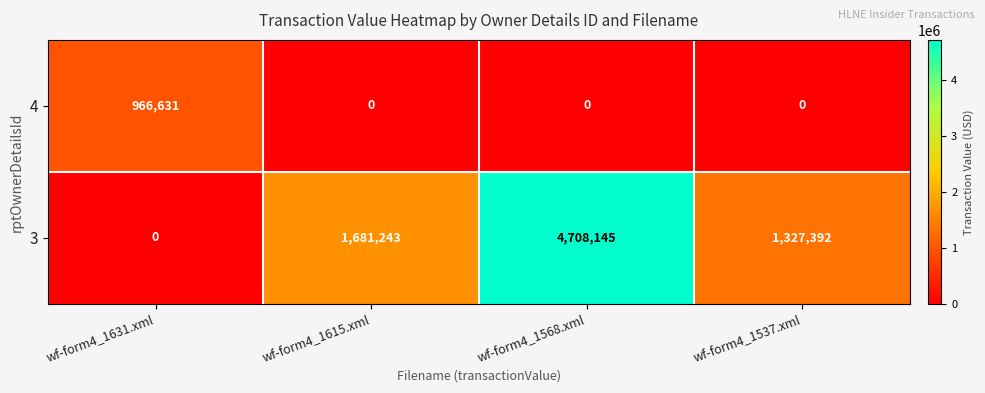

Which category has the highest value in the 3 series?

wf-form4_1568.xml